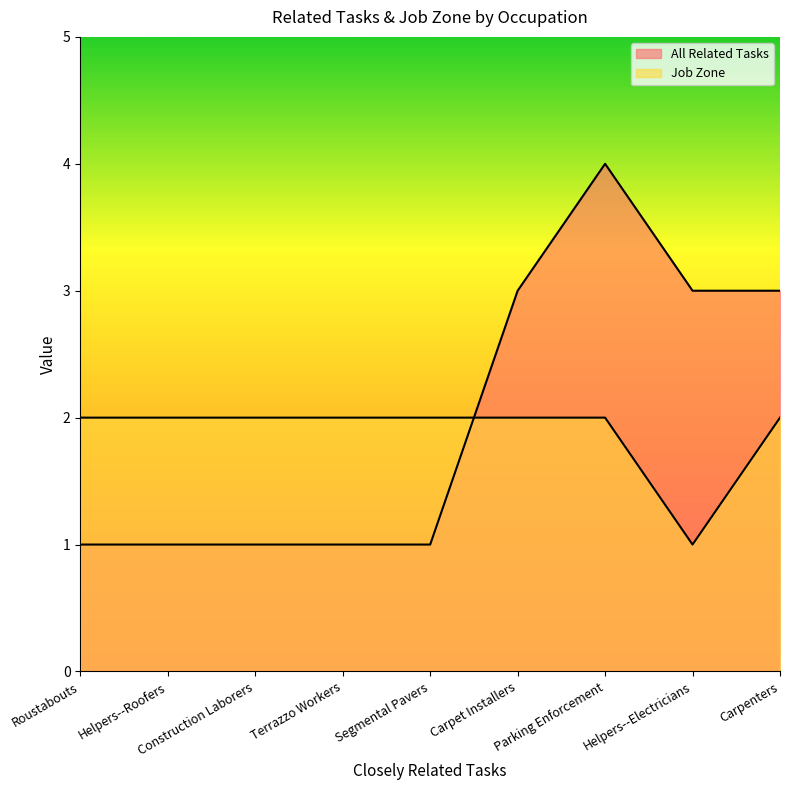

What position from the right is Helpers--Electricians?

2